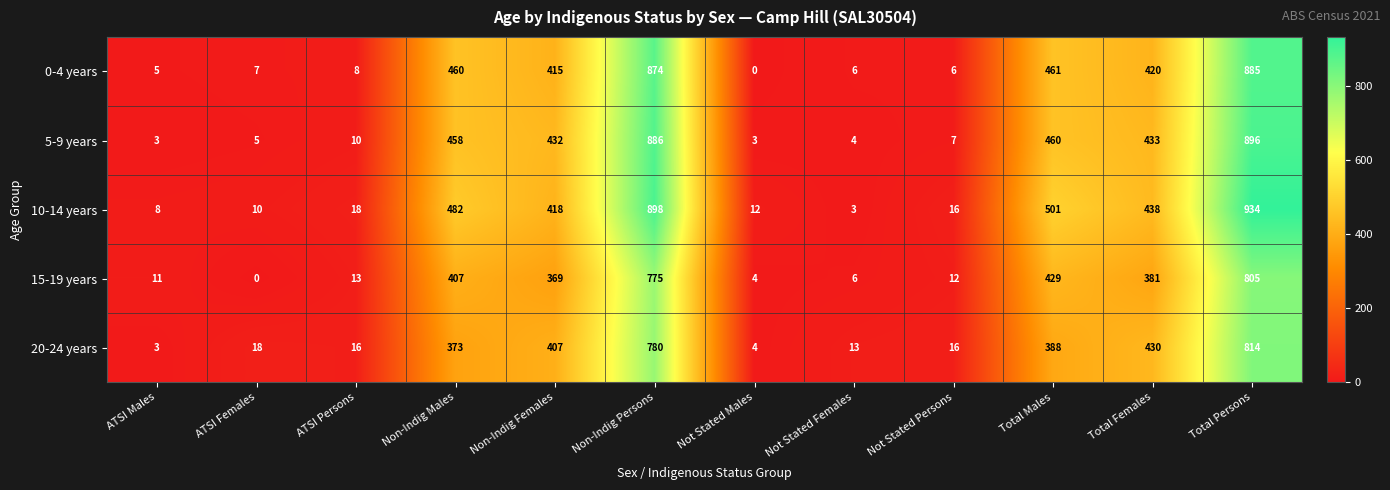

True or false: 20-24 years has a value of 234 at Non-Indig Females.

False